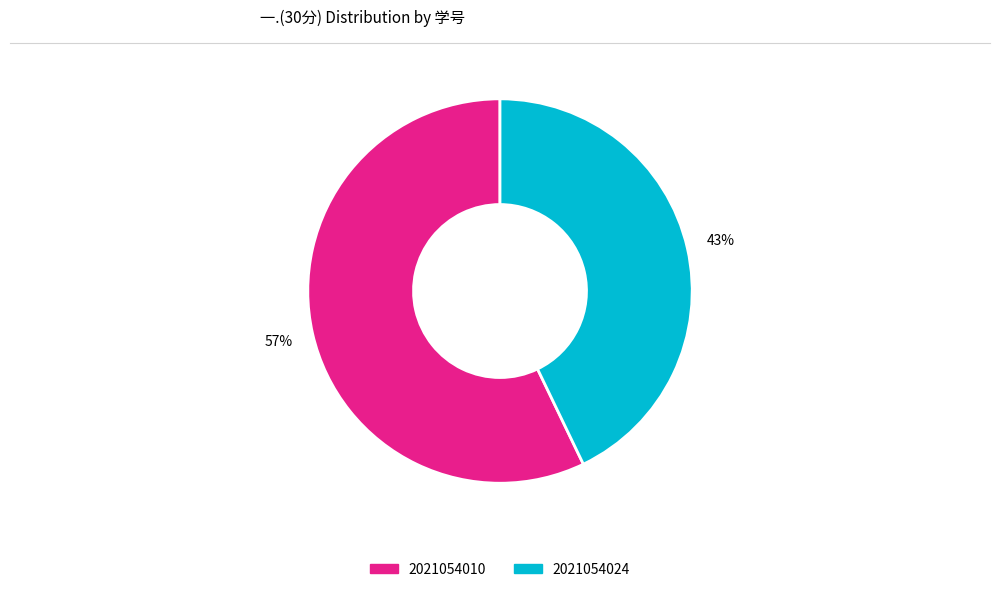

How many segments does this pie chart have?

2